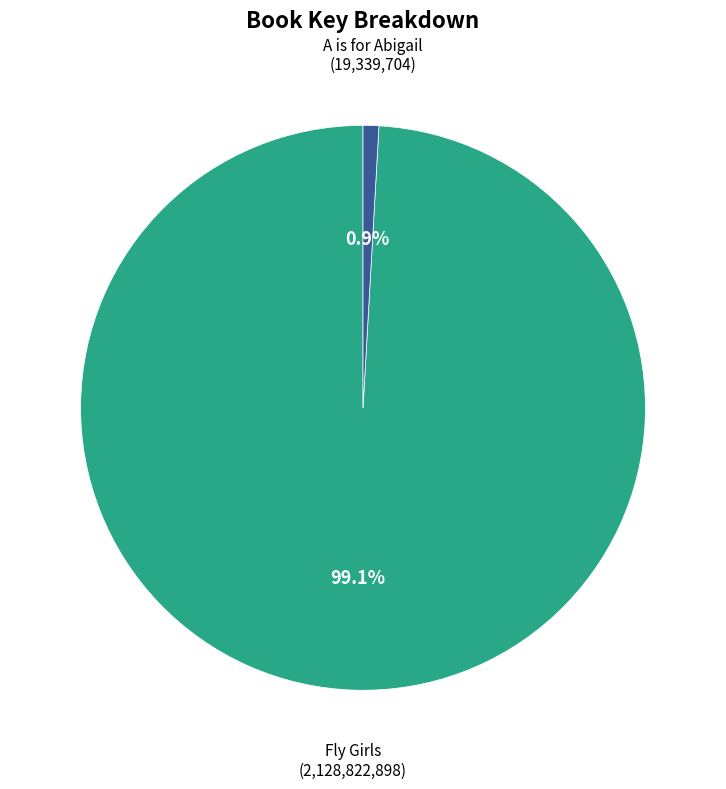

Does any single category account for the majority?

Yes